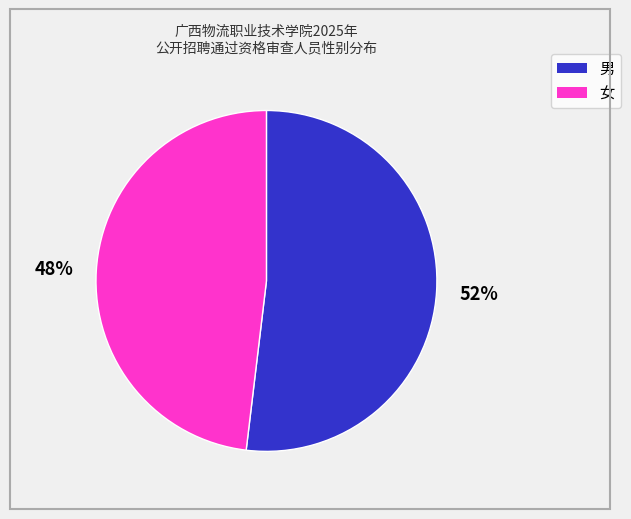

How many segments does this pie chart have?

2